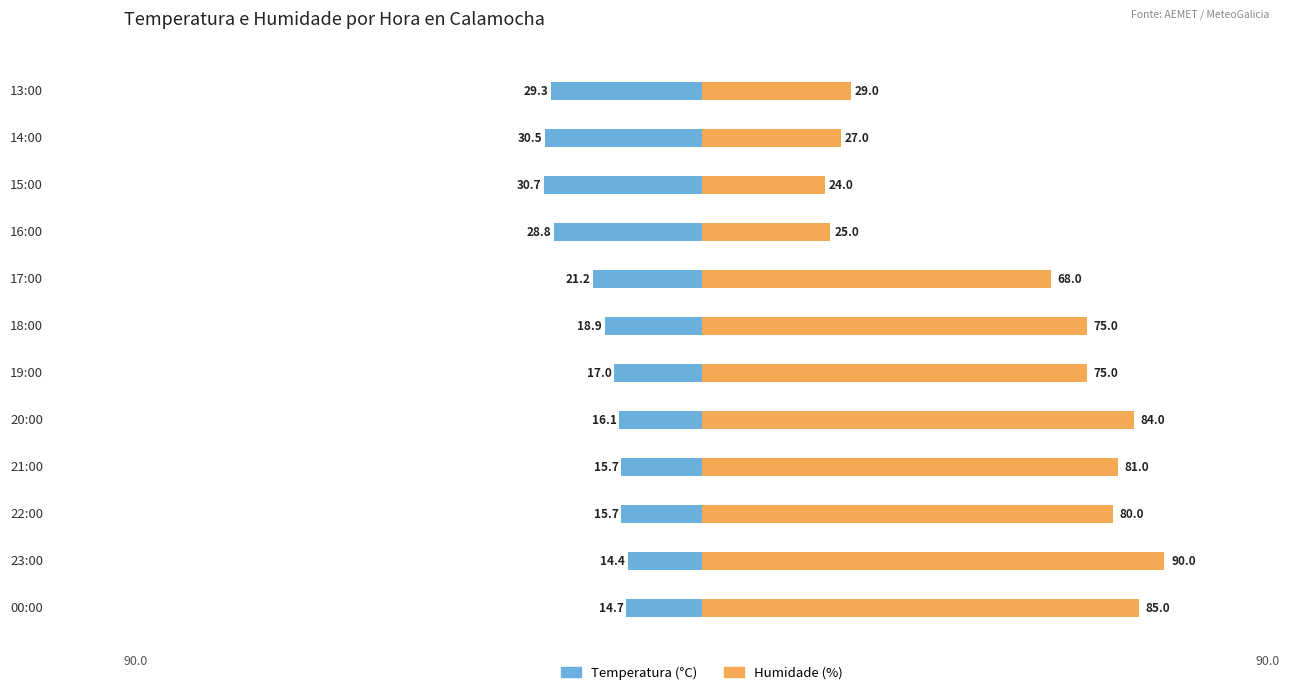

Which series has the widest spread of values?

Humidade (%)